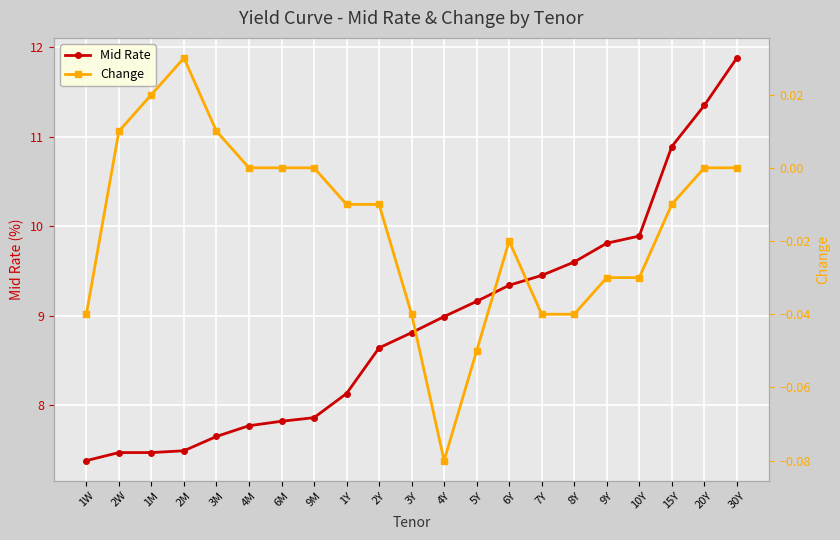

True or false: Mid Rate and Change intersect in this chart.

False